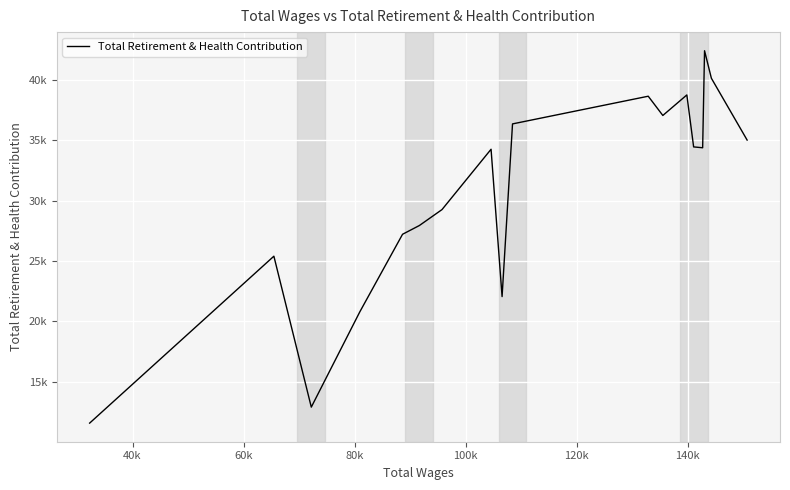

Does the chart have visible grid lines?

Yes